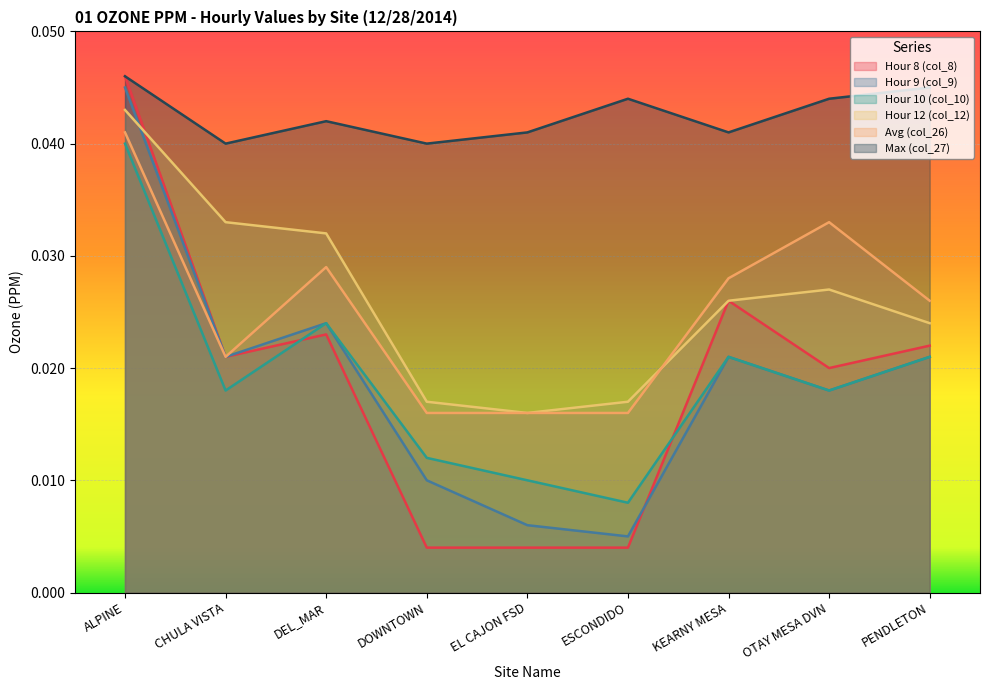

The value of Hour 12 (col_12) at DEL_MAR is 0.0. True or false?

False